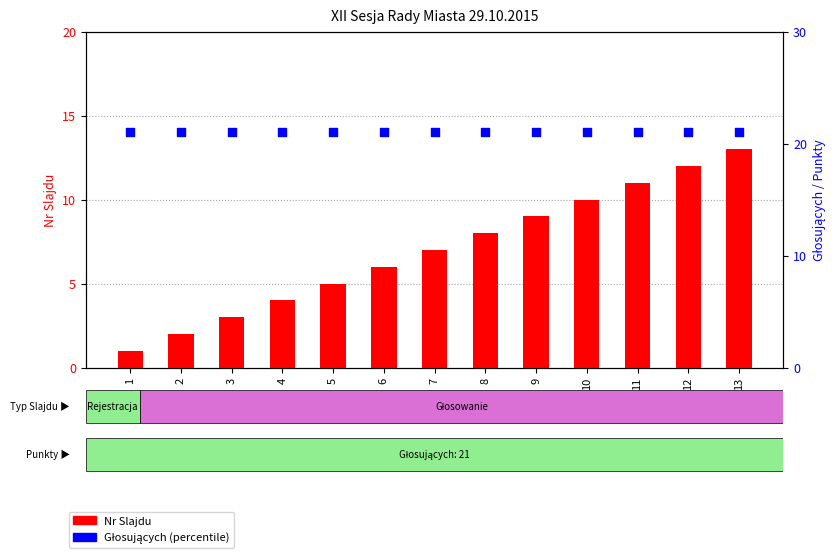

What is the total value across all series at 2?

23